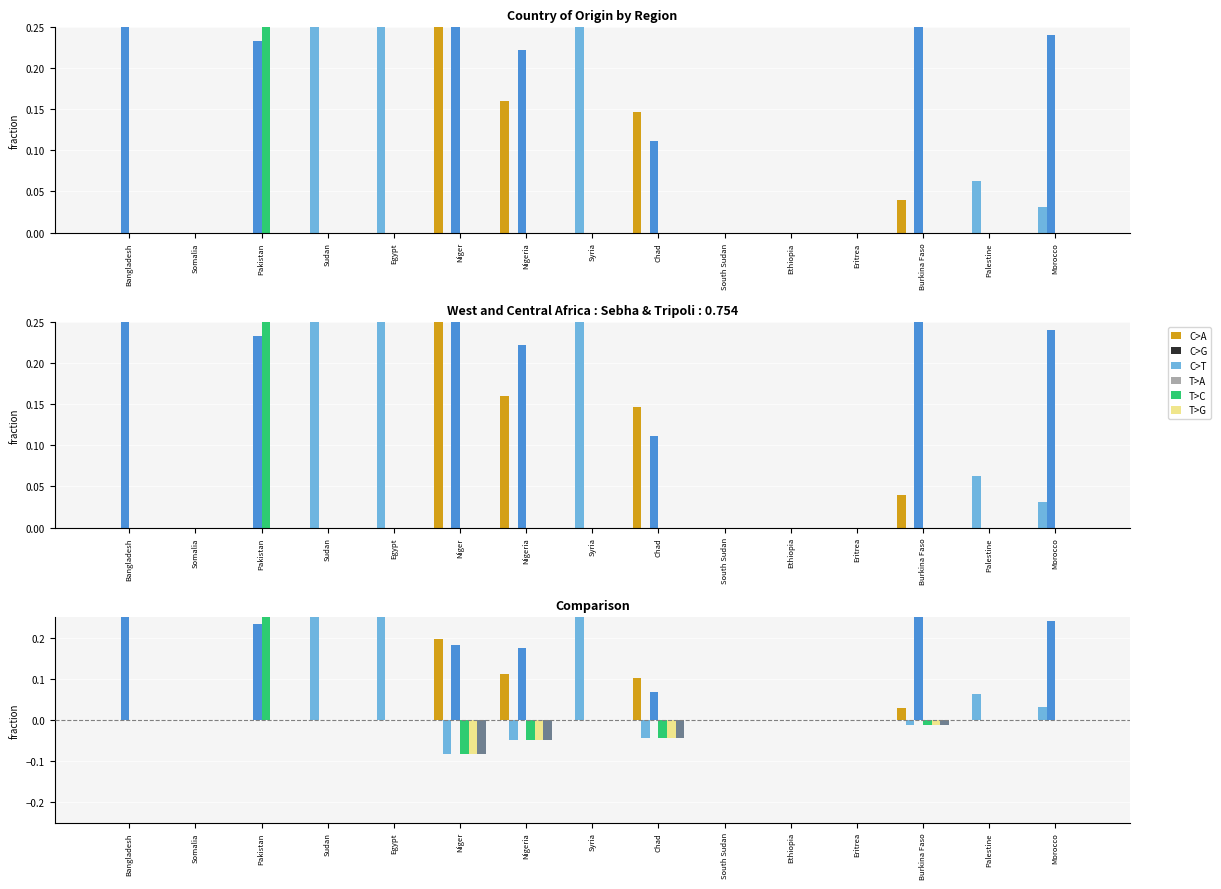

At which category is the sum across all series the highest?

Pakistan